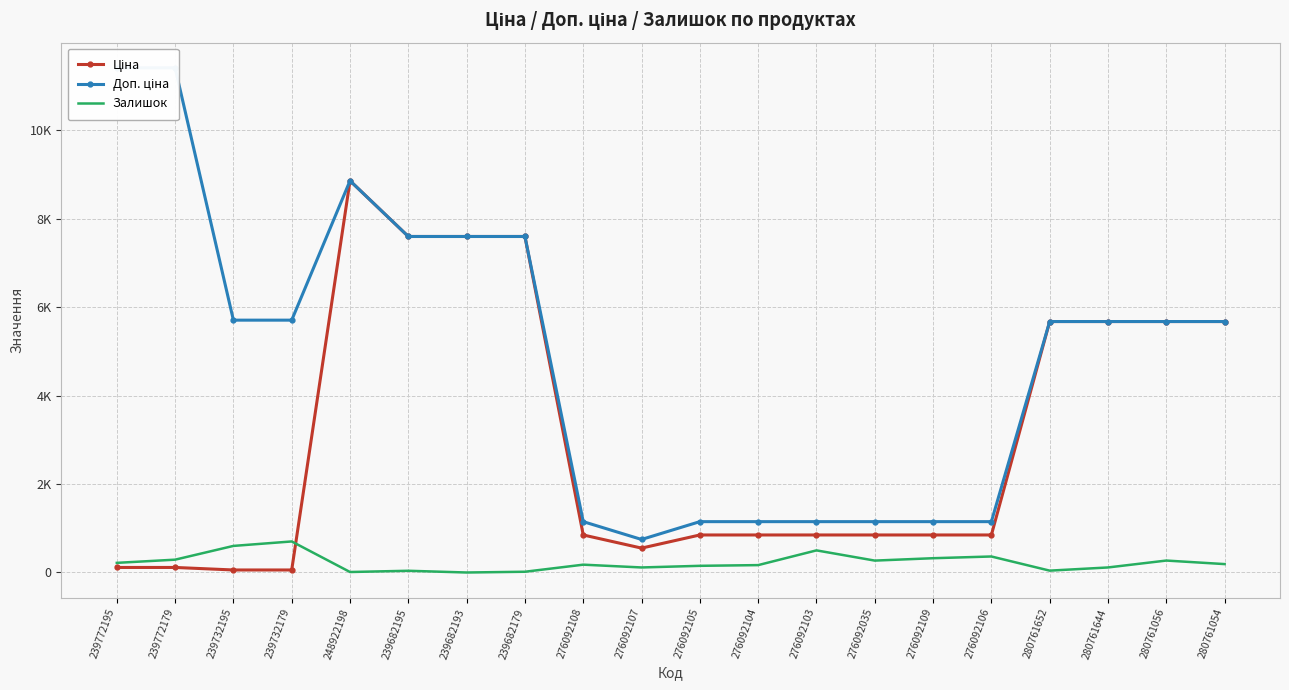

What are all the series names shown in the legend?

Ціна, Доп. ціна, Залишок